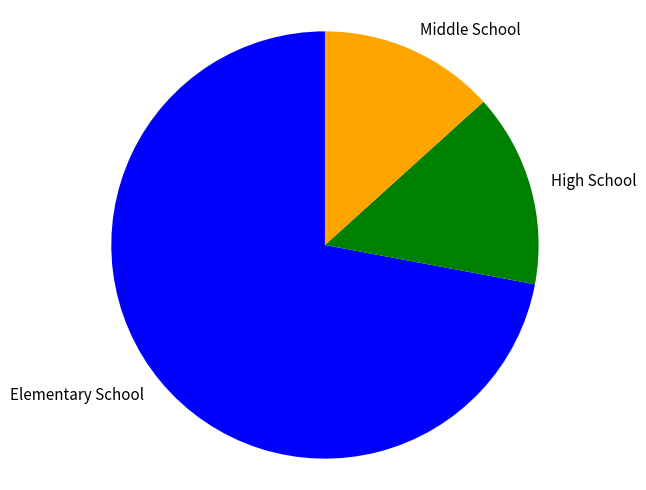

Rank the categories by value from highest to lowest.

Elementary School, High School, Middle School